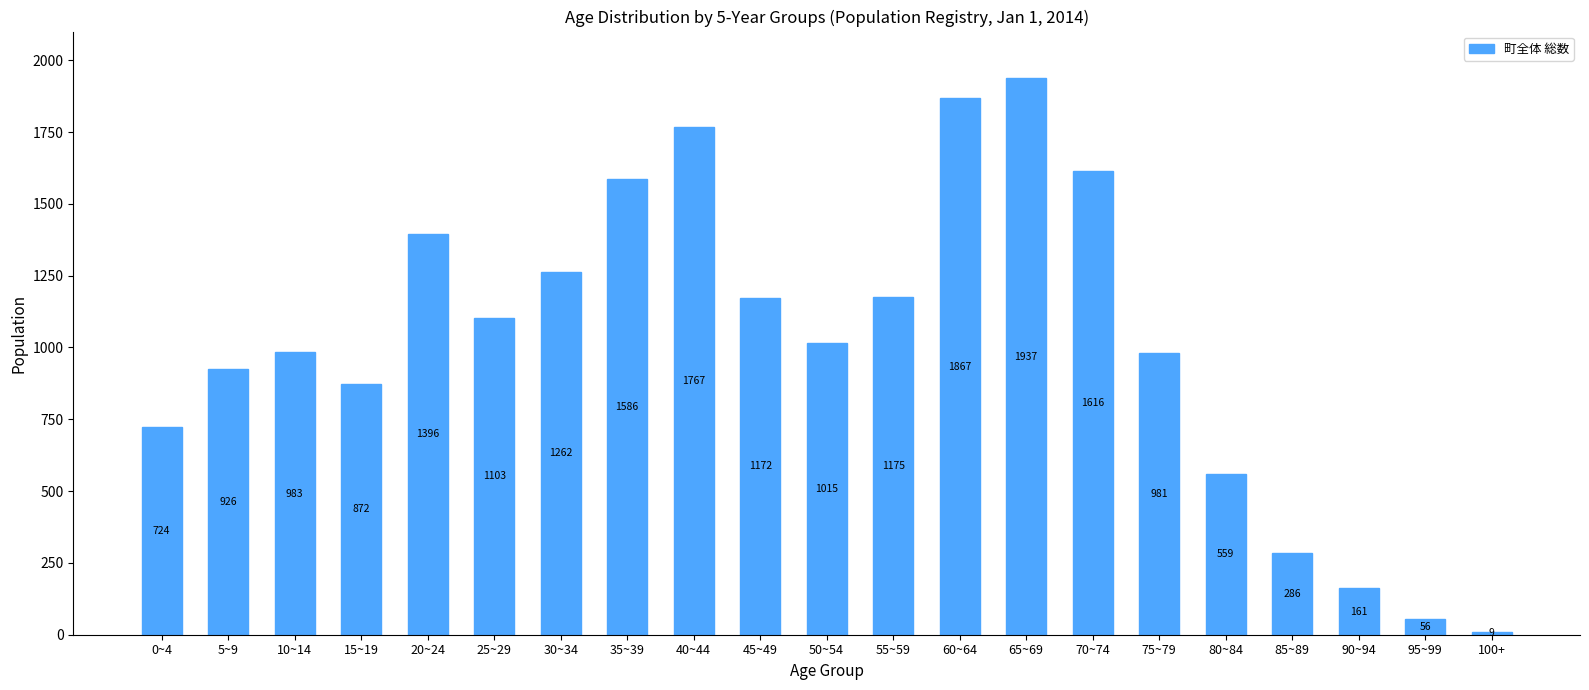

Reading left to right, what are all the values shown in this chart?

724	926	983	872	1396	1103	1262	1586	1767	1172	1015	1175	1867	1937	1616	981	559	286	161	56	9